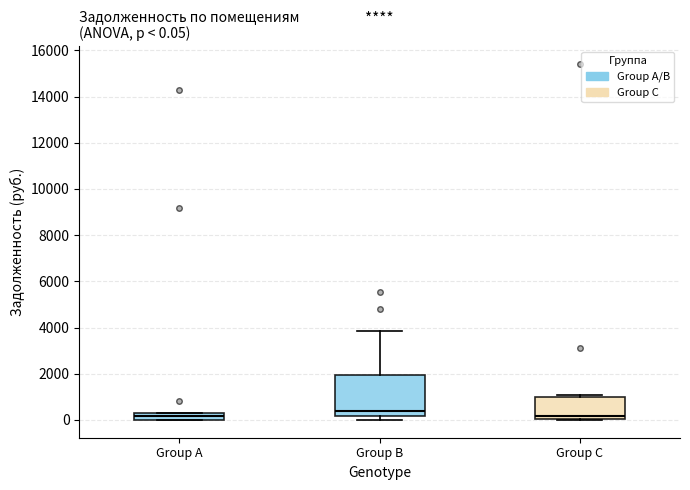

Which box's median line is the highest?

Group B